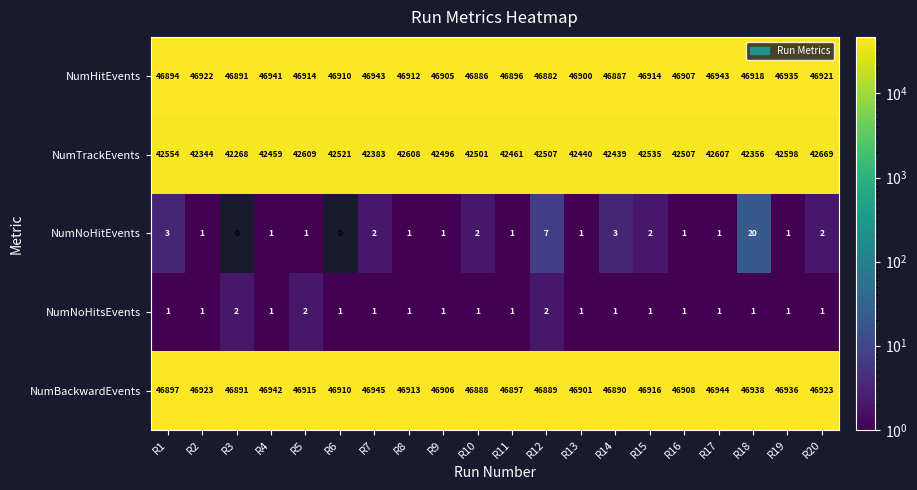

What is the difference between the second highest and minimum values in the NumBackwardEvents series?

56